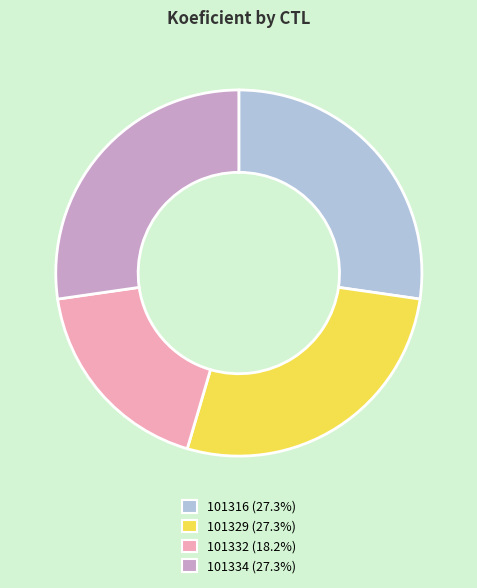

Is the sum of 101332 and 101334 greater than half?

No